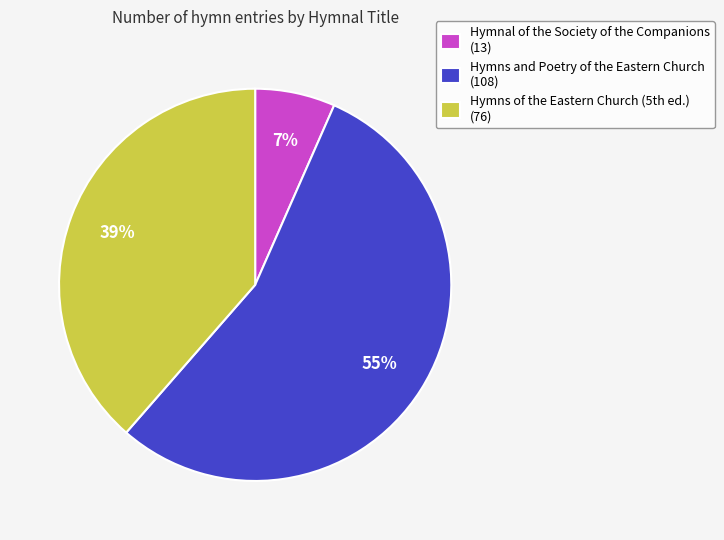

Rank the categories by value from highest to lowest.

Hymns and Poetry of the Eastern Church, Hymns of the Eastern Church (5th ed.), Hymnal of the Society of the Companions